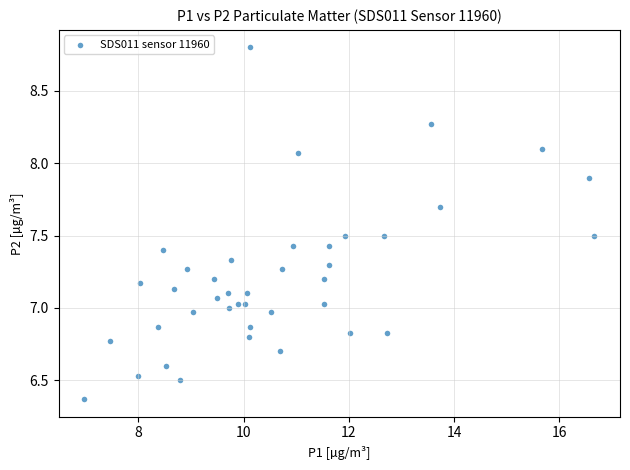

What is the range of X values (max minus min)?

9.7